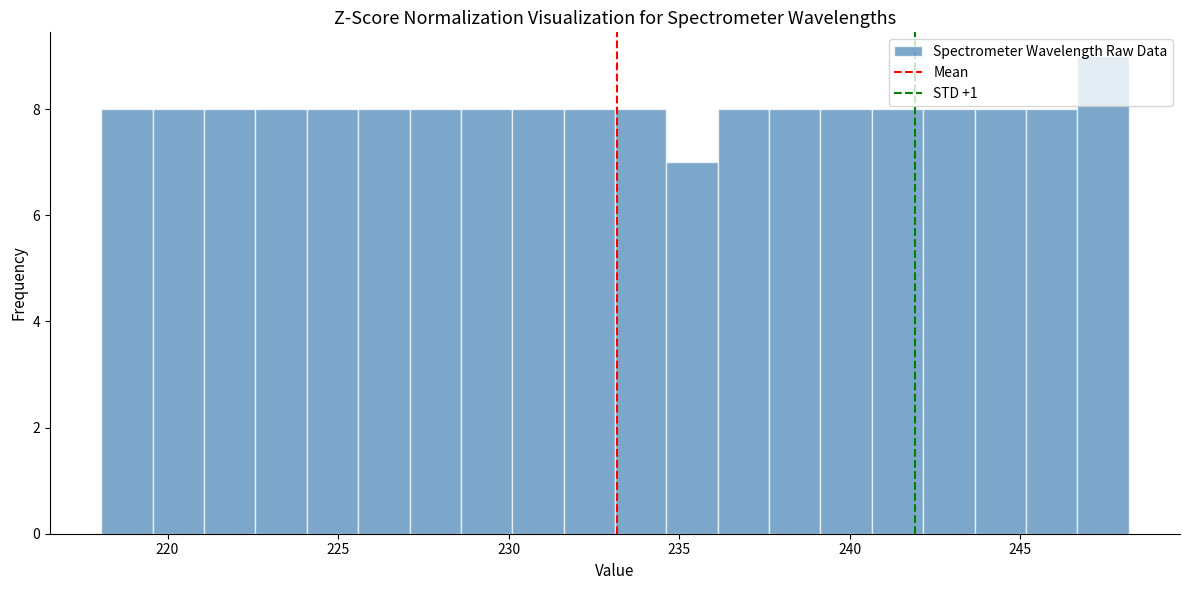

Read against the x-axis, roughly where is the centre of the tallest bar?

247.5